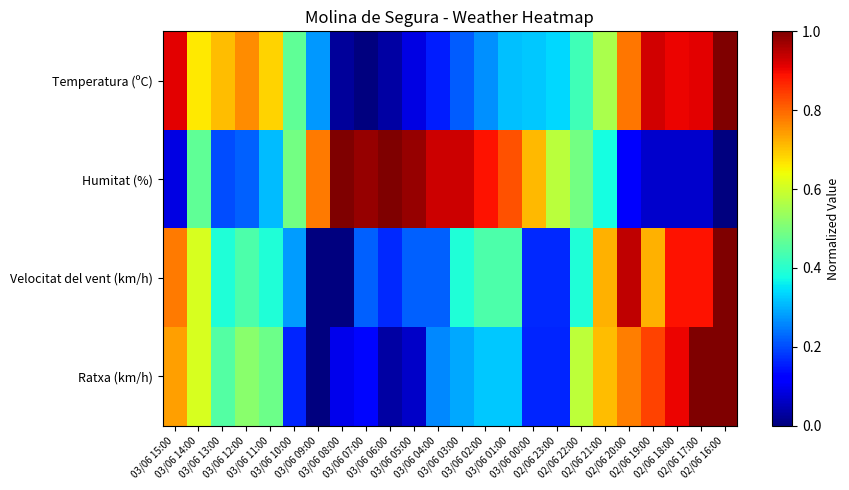

At which category is the sum across all series the highest?

02/06 16:00